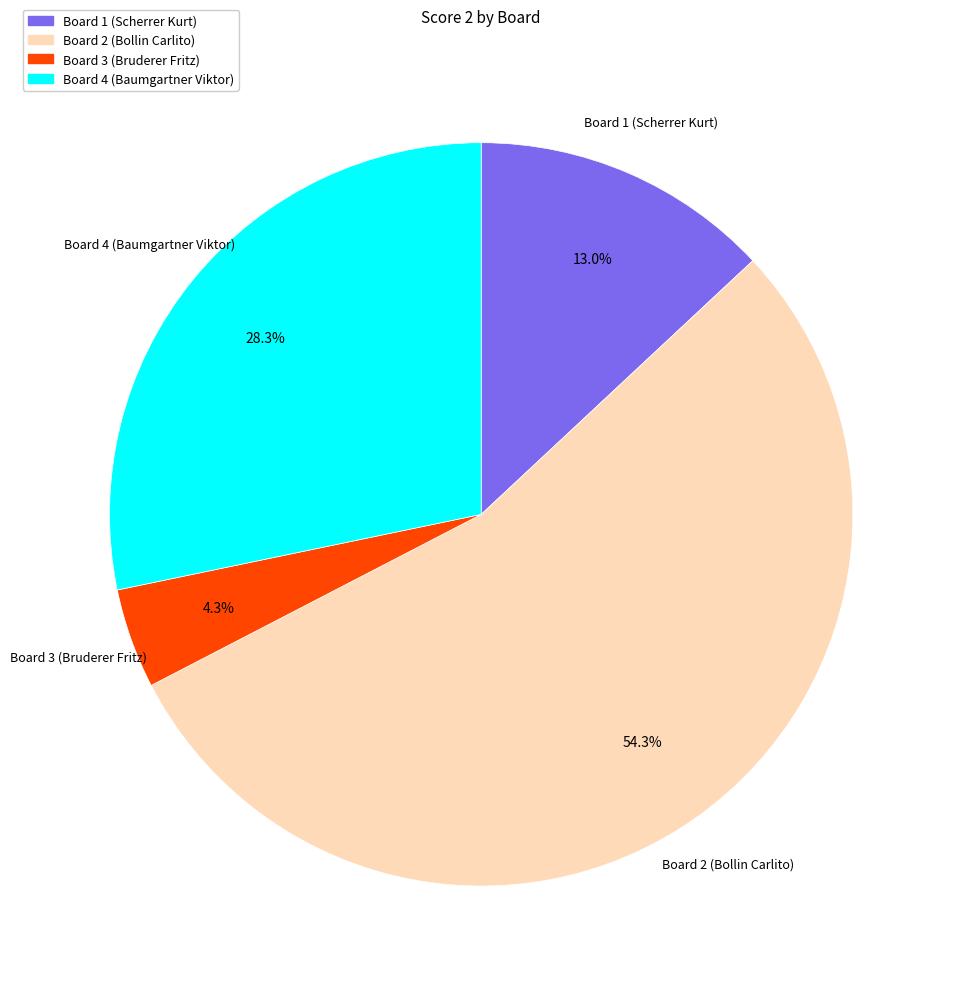

What portion of the pie excludes Board 1 (Scherrer Kurt)?

87.0%